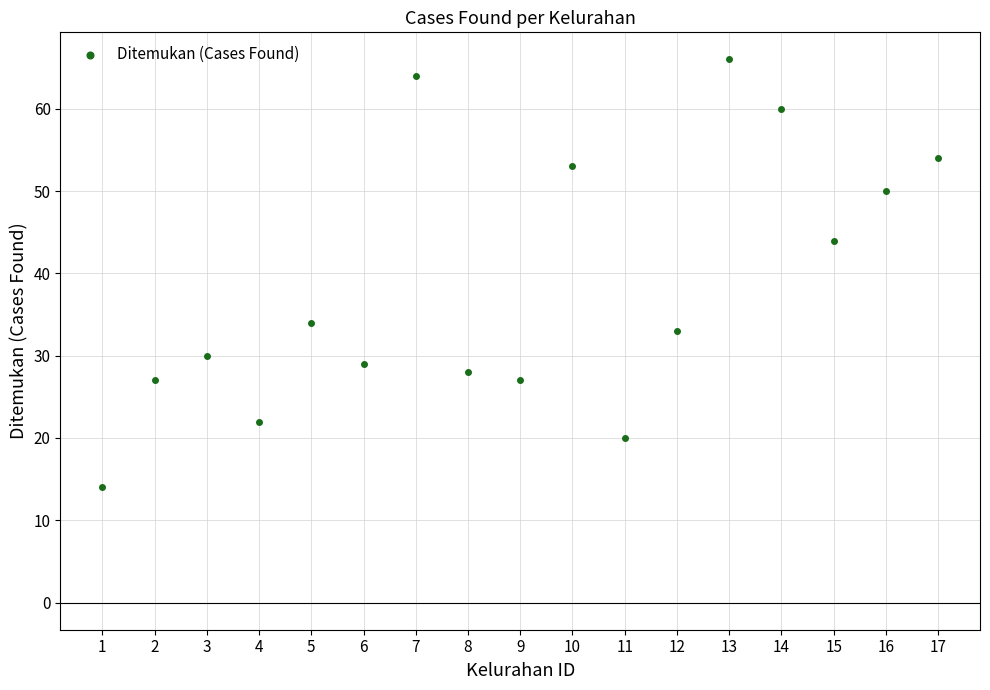

What is the range of Y values (max minus min)?

52